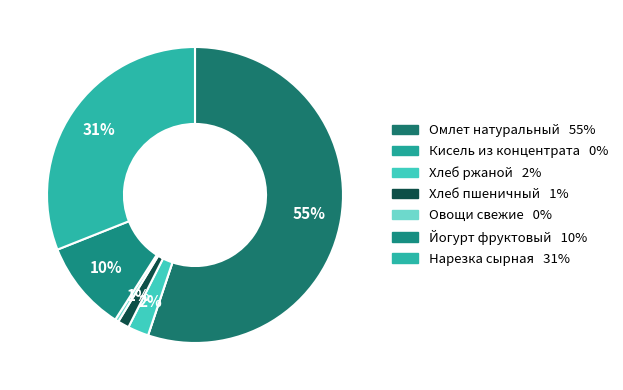

Does Омлет натуральный account for over 50% of the chart?

Yes